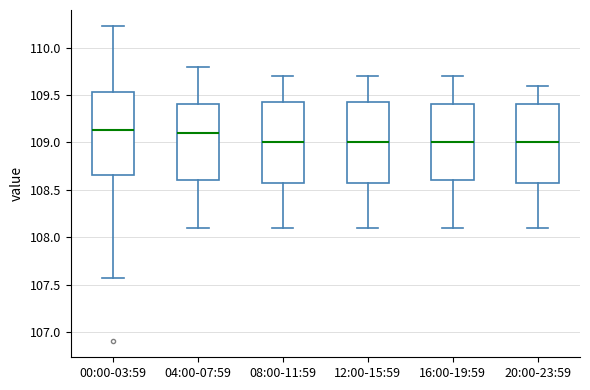

Where is the lower edge of the box for 08:00-11:59 on the y-axis? The values are not printed on the chart, so give them approximately, as read against the axis.

108.60